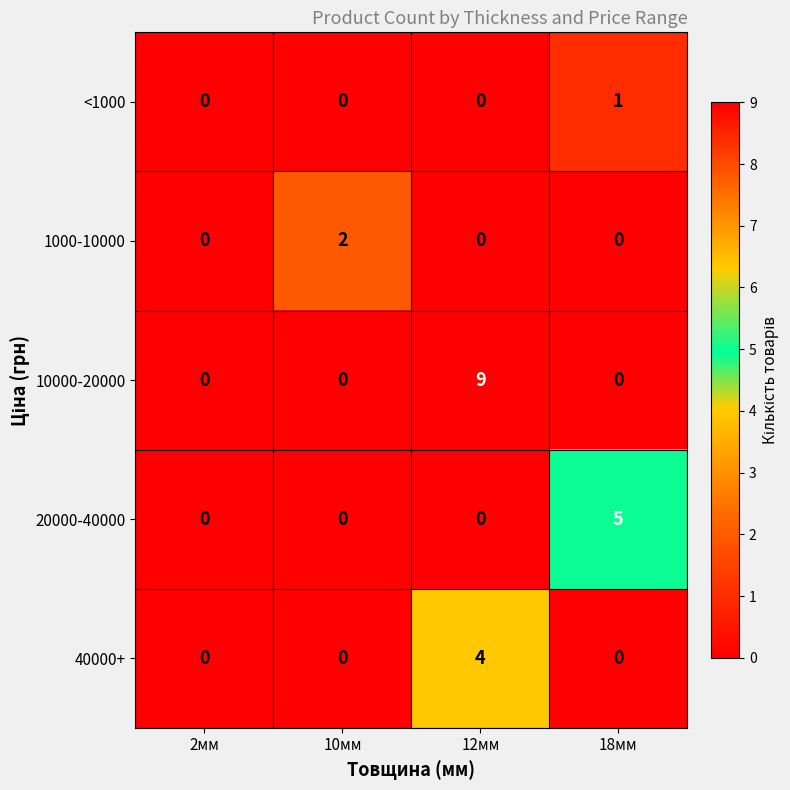

What is the difference between the maximum and minimum values in the 20000-40000 series?

5